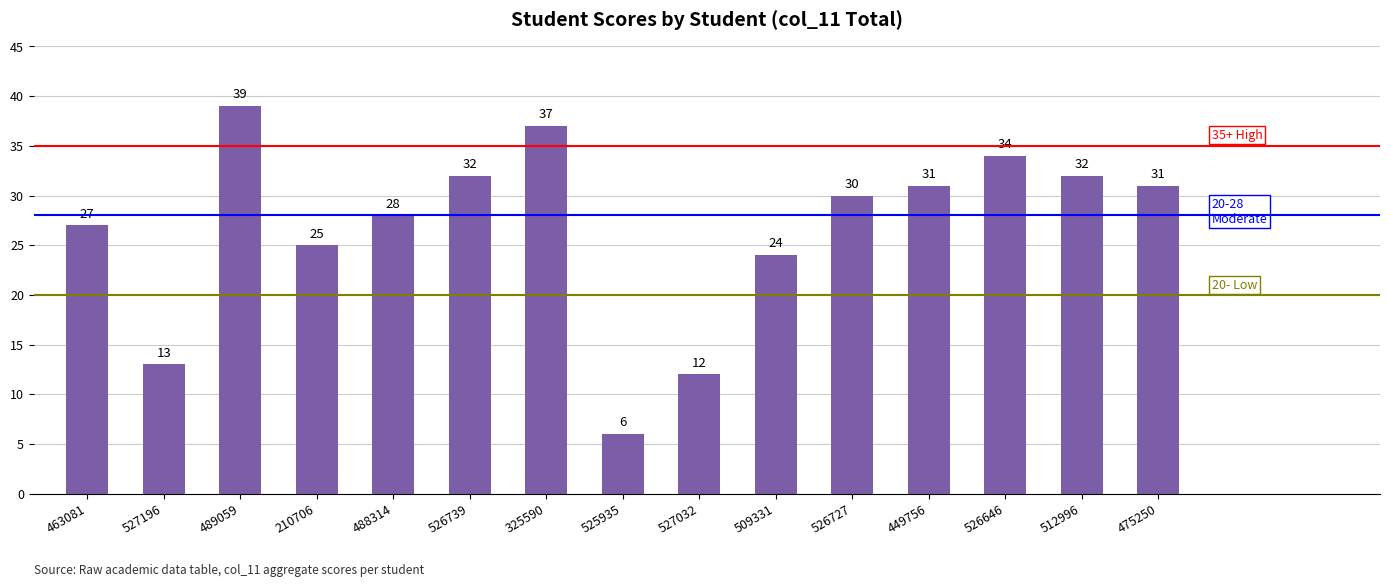

What is the change in value from 509331 to 526727?

+6